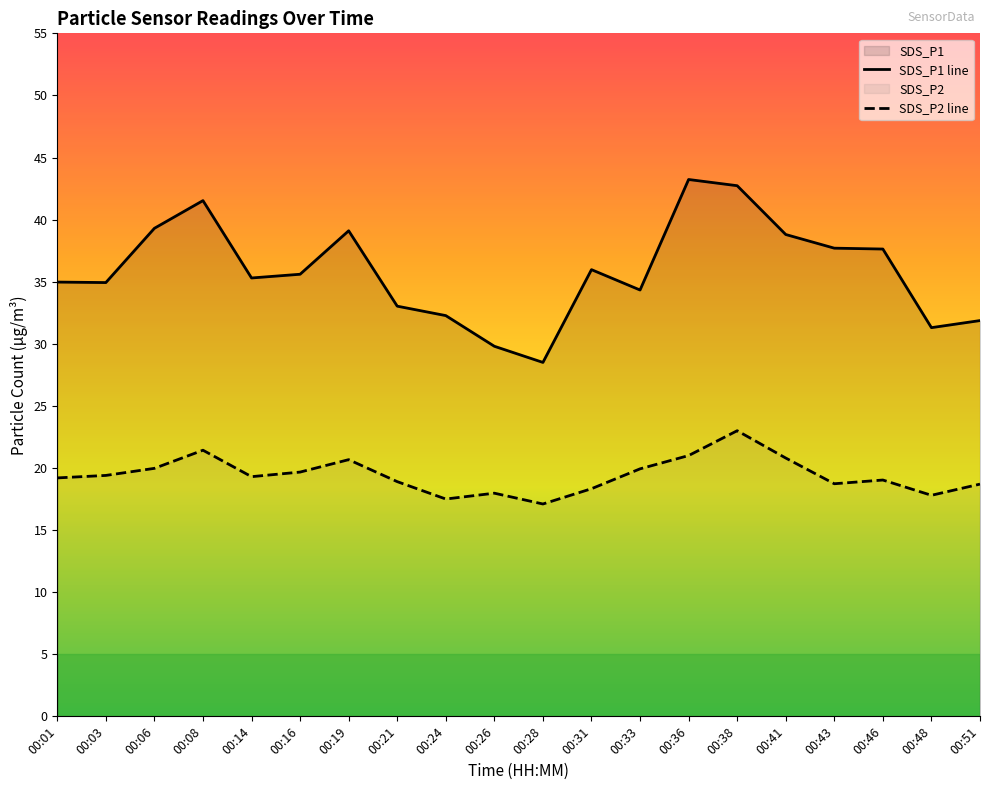

List the series in order of their peak value, lowest first.

SDS_P2 line, SDS_P1 line